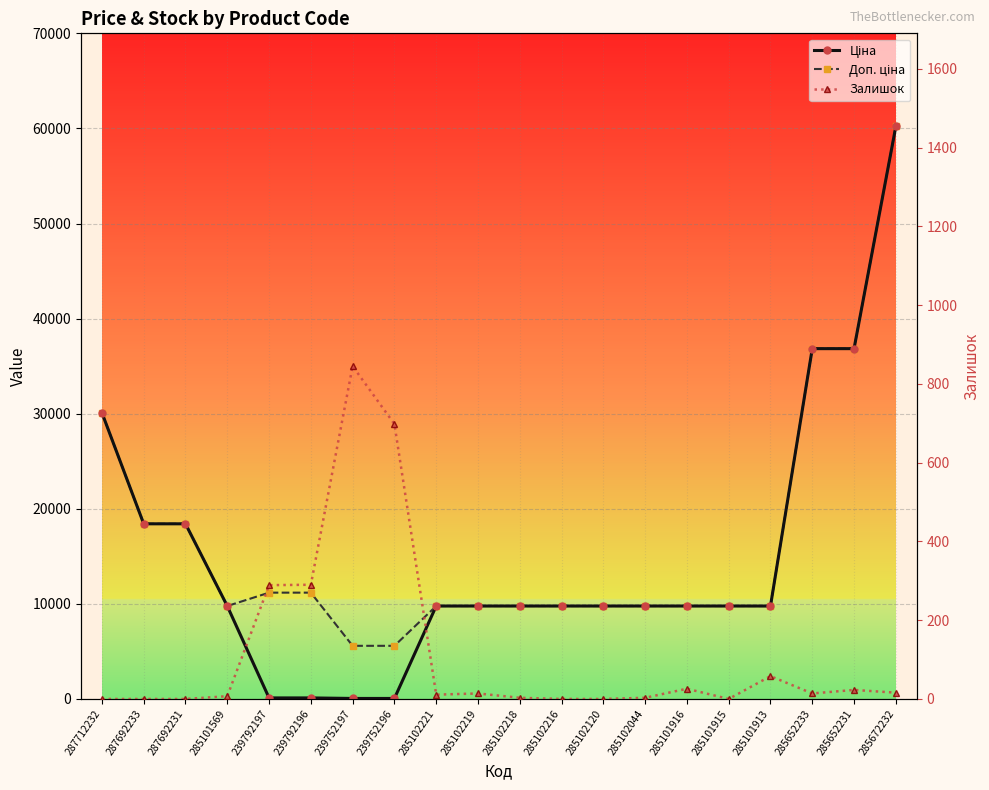

What is the sum of all Ціна values?

298924.0